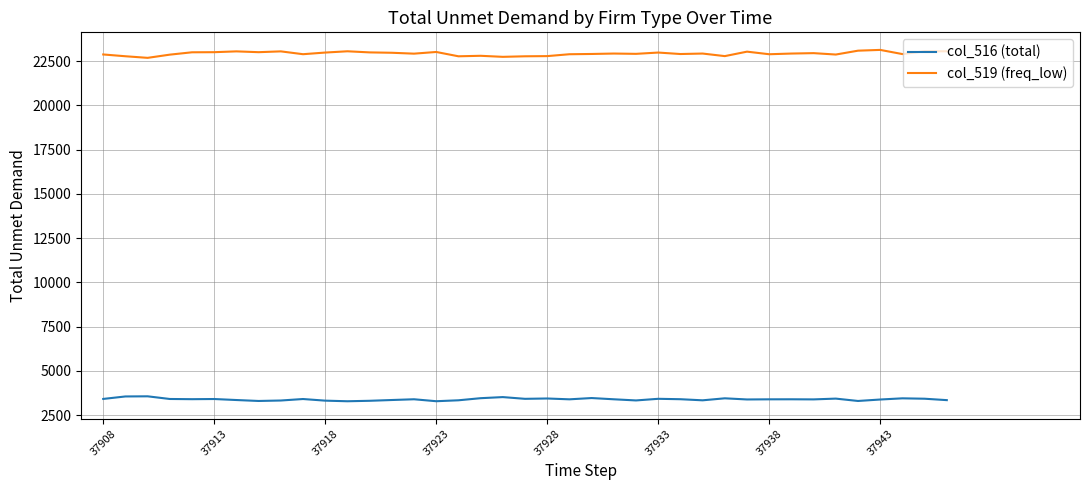

Rank the series by their maximum value, from highest to lowest.

col_519 (freq_low), col_516 (total)